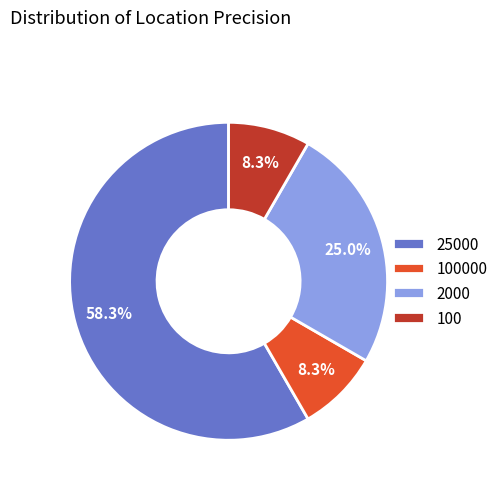

Count the number of slices in the pie.

4